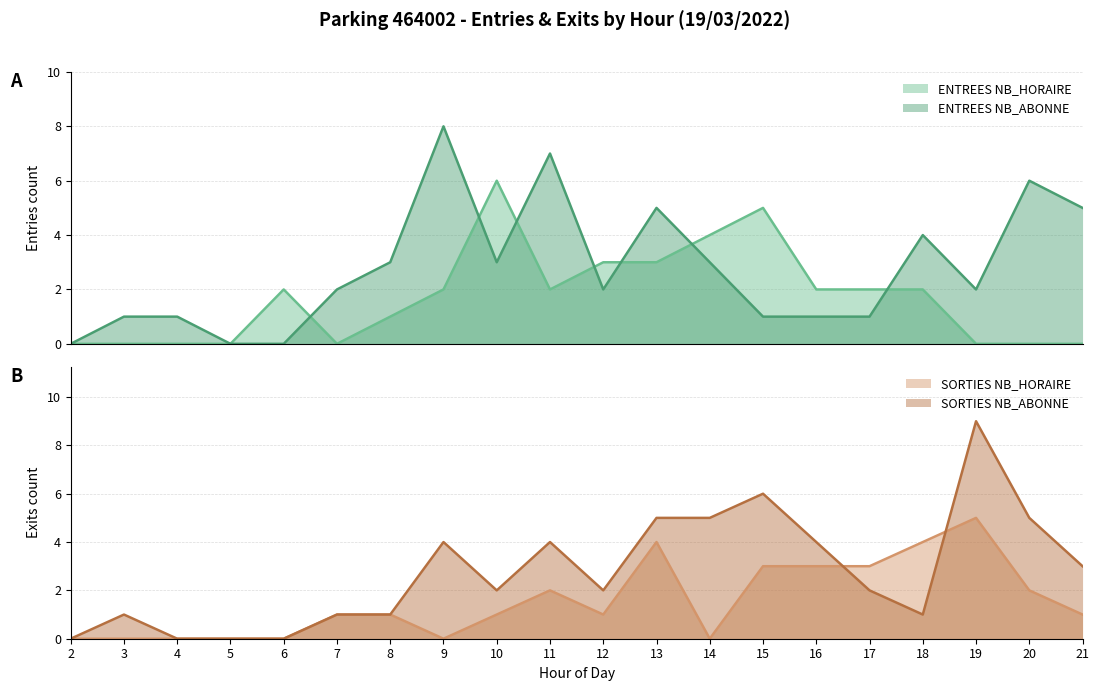

What value does the ENTREES_NB_HORAIRE series have at 10?

6